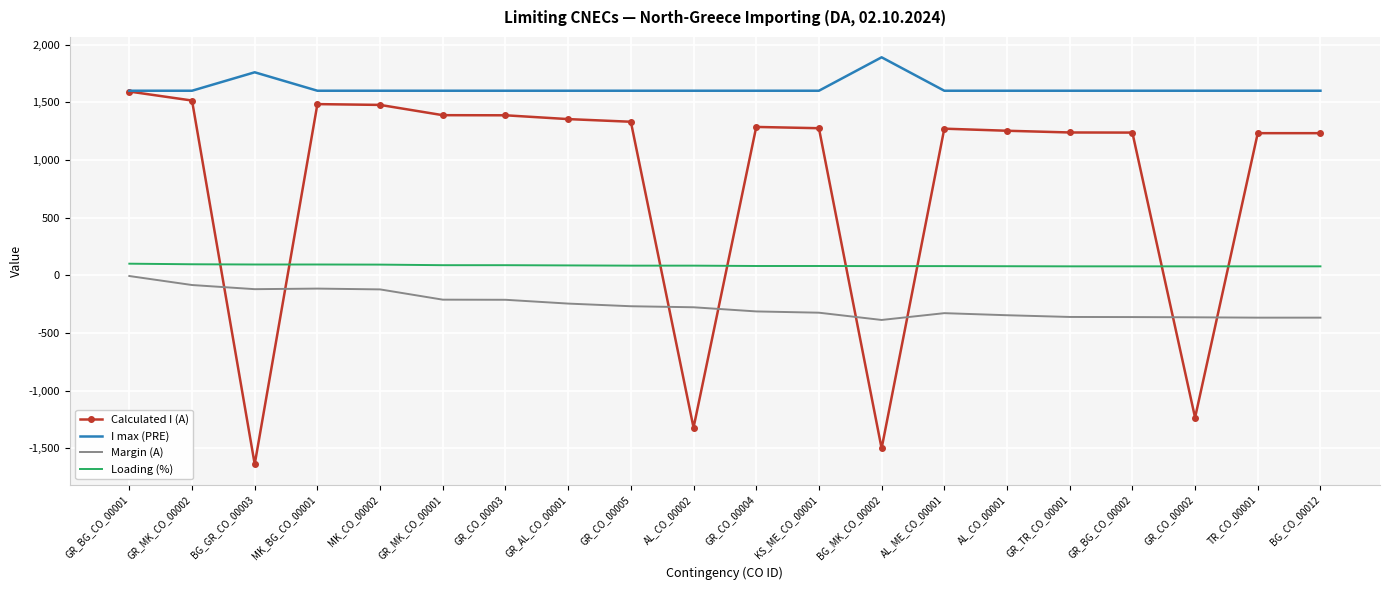

How many series are shown in this chart?

4